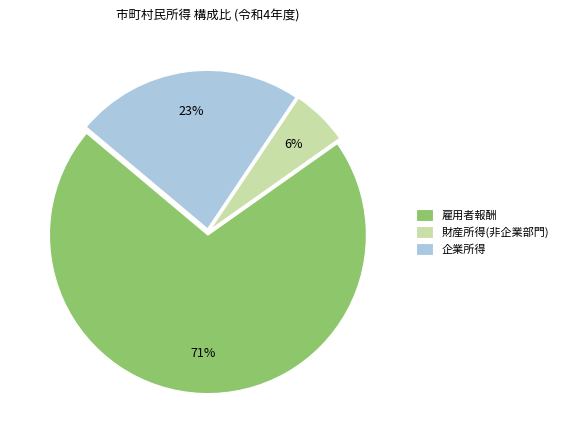

To the nearest percent, what percentage of the pie is 雇用者報酬?

71%